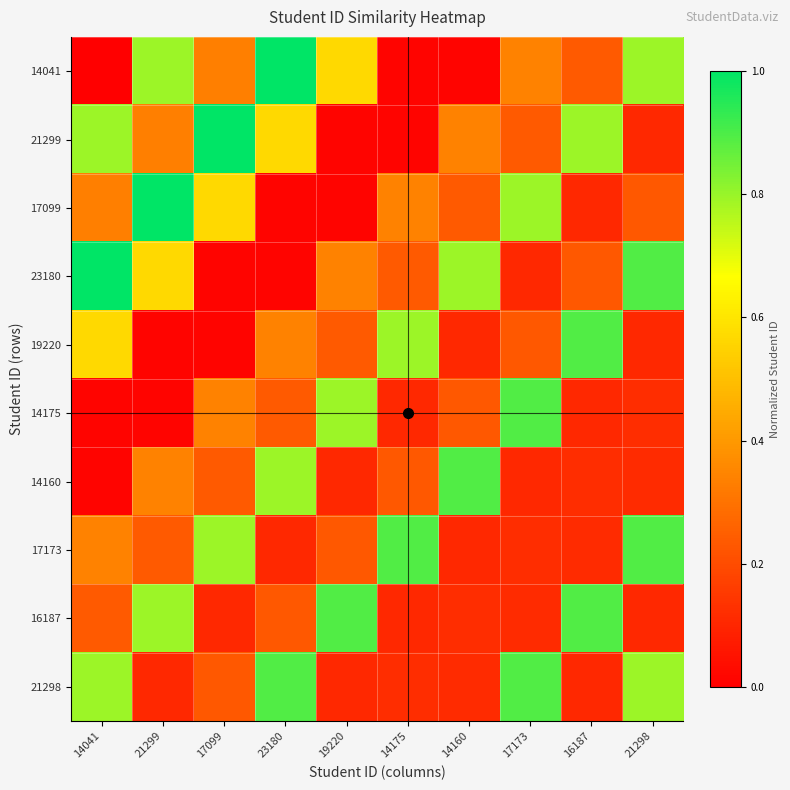

How many categories are shown in the chart?

10